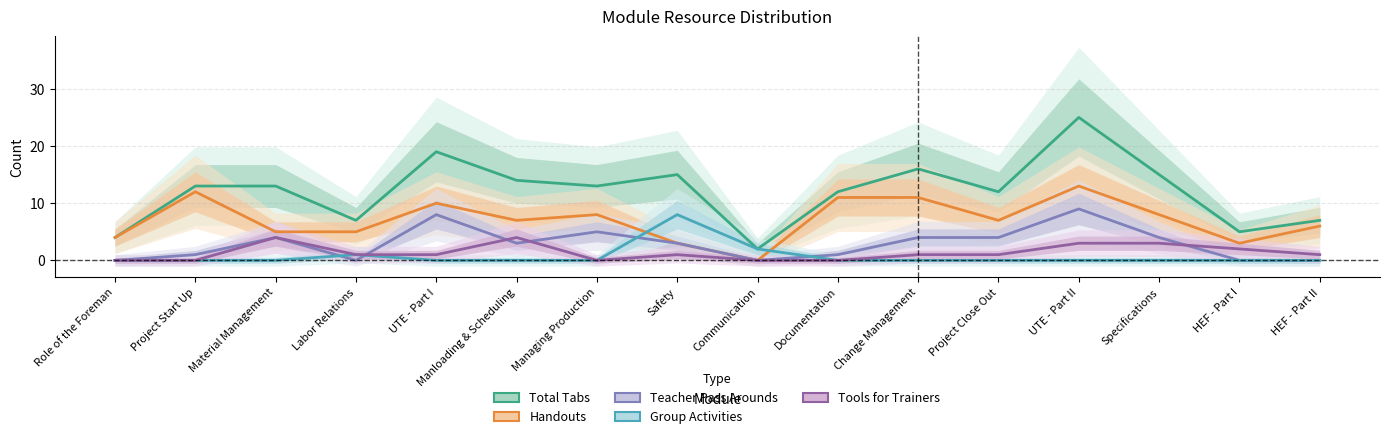

How many positive values does the Teacher Pass Arounds series have?

11